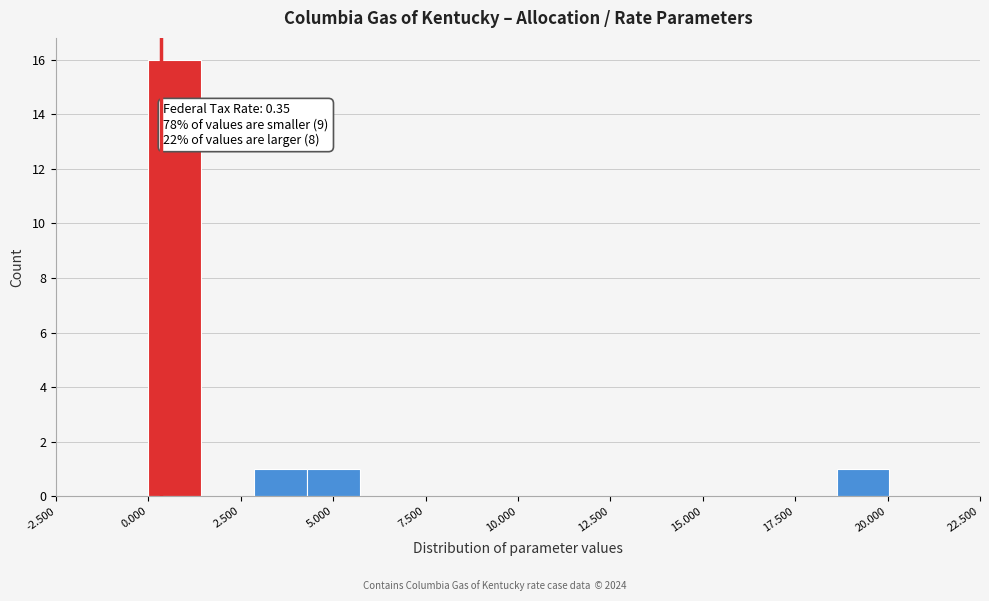

Read against the x-axis, roughly where is the centre of the tallest bar?

0.5